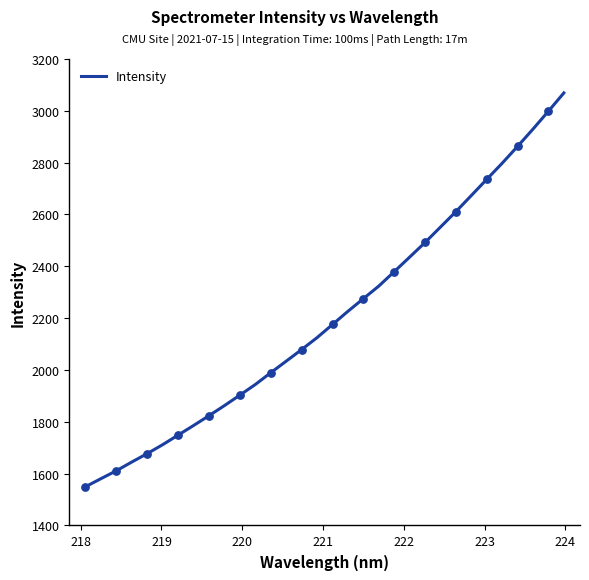

What is the difference between the maximum and minimum values?

1519.5